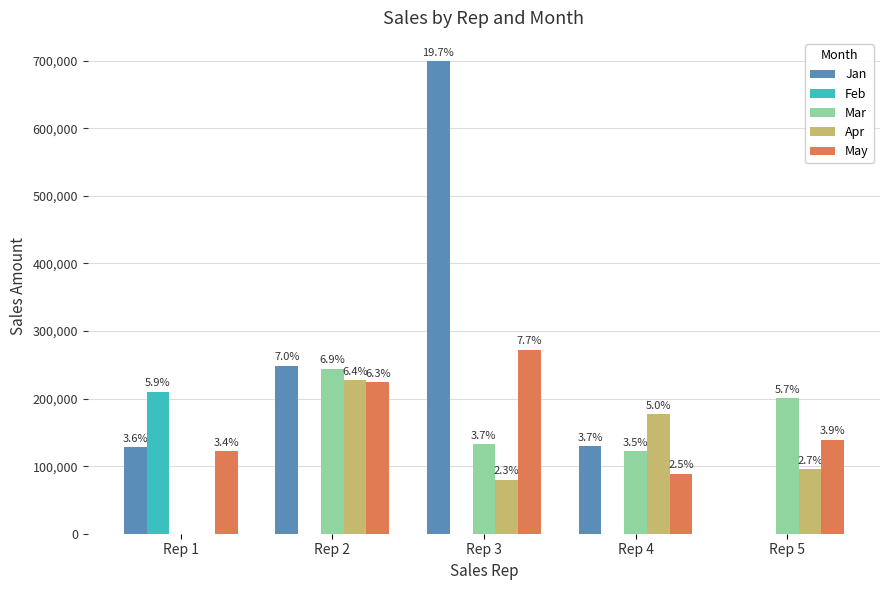

At which label does Apr first exceed 95188?

Rep 2